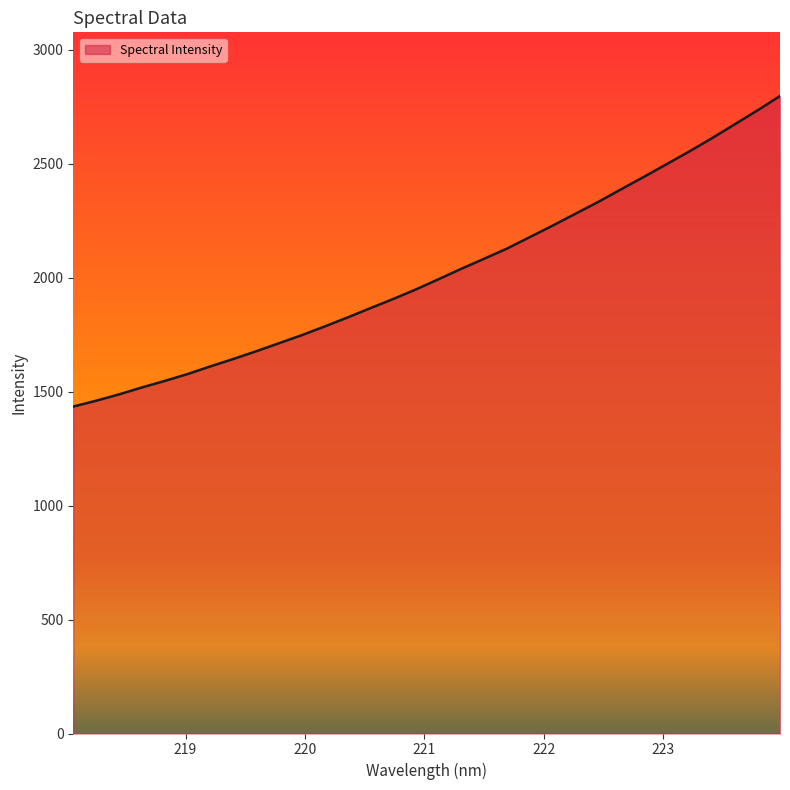

What is the greatest value displayed?

2796.0